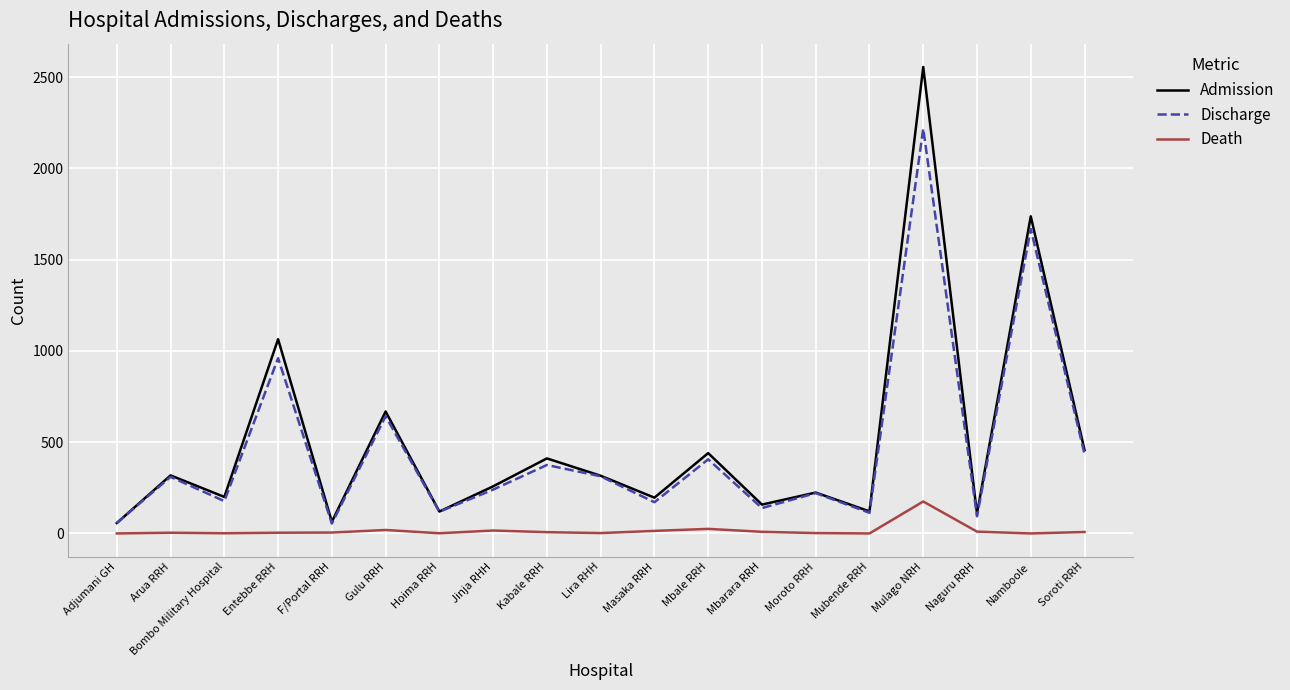

List the series in order of their peak value, lowest first.

Death, Discharge, Admission